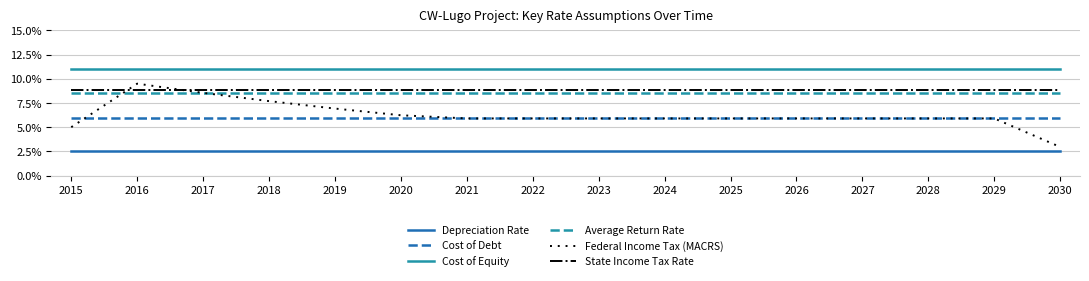

Is the value of Federal Income Tax (MACRS) at 2021 greater than the value of Average Return Rate at 2017?

No